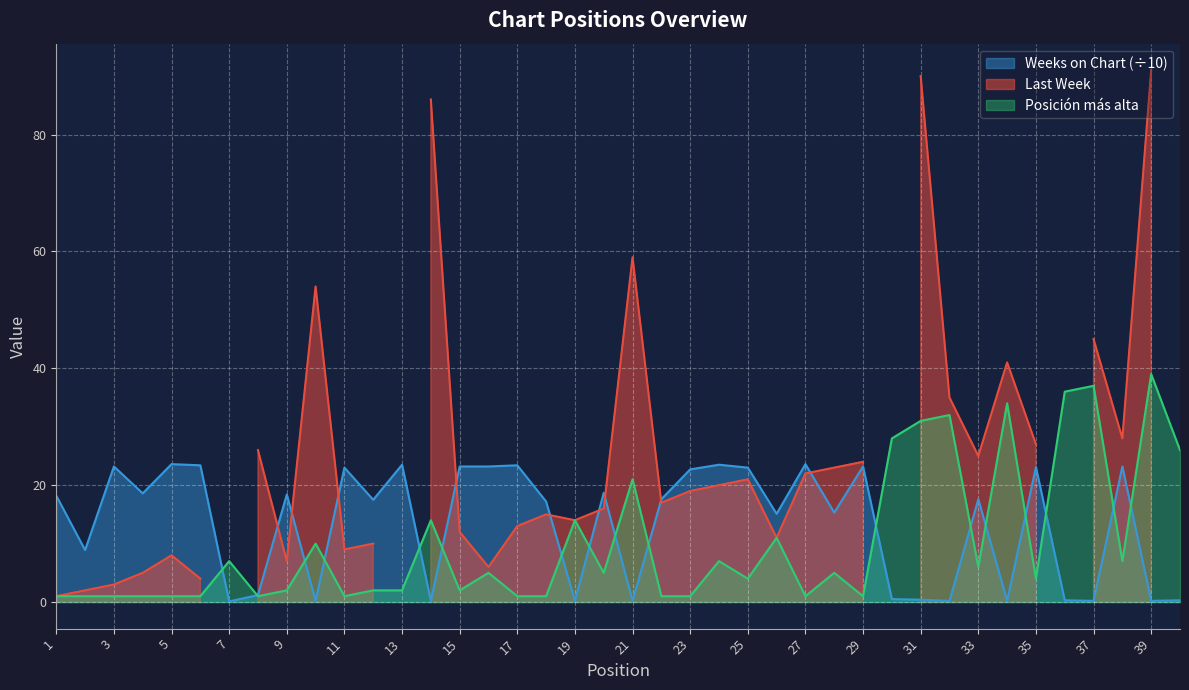

Which series ends up on top after the final intersection of Weeks on Chart and Posición más alta?

Posición más alta